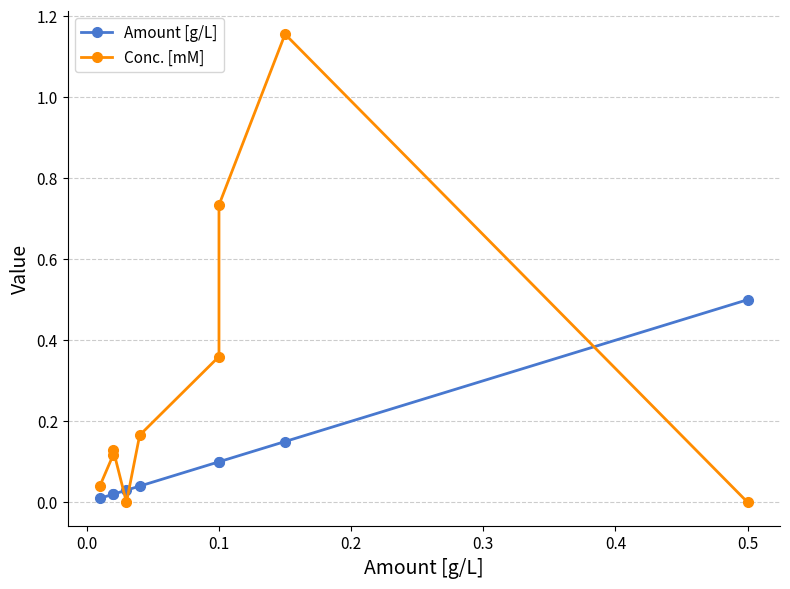

Reading right to left, extract all data points from this chart.

Amount [g/L]: 0.5	0.1	0.1	0.1	0.0	0.0	0.0	0.0	0.0
Conc. [mM]: 0.0	1.2	0.7	0.4	0.2	0.0	0.1	0.1	0.0